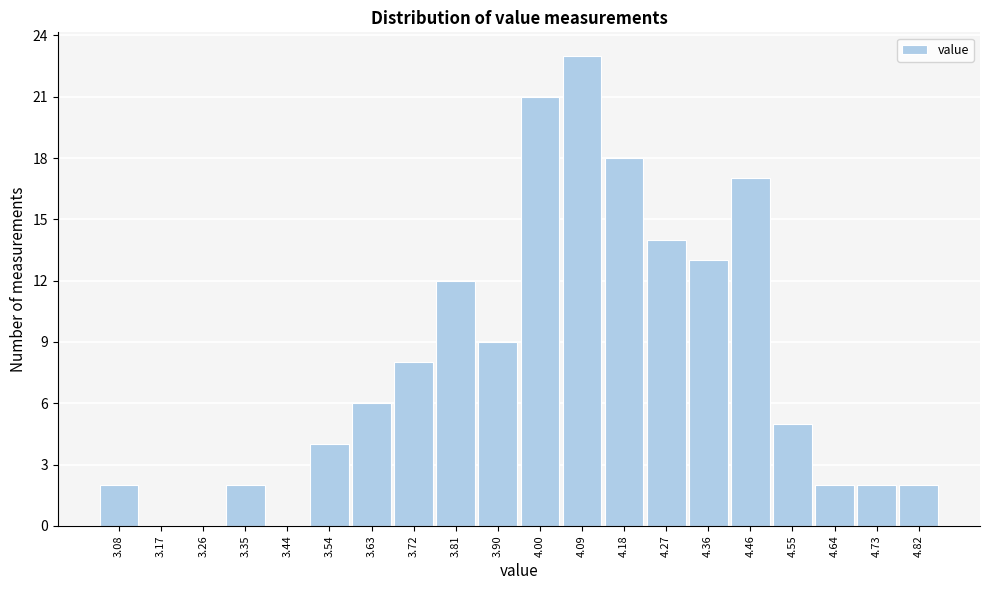

Reading left to right, list every bar in this chart as the range it spans on the x-axis followed by its height. Neither the bar edges nor the heights are printed on the chart, so give them approximately, as read against the axes.

3.030 to 3.122: 2
3.122 to 3.214: 0
3.214 to 3.306: 0
3.306 to 3.398: 2
3.398 to 3.490: 0
3.490 to 3.582: 4
3.582 to 3.674: 6
3.674 to 3.766: 8
3.766 to 3.858: 12
3.858 to 3.950: 9
3.950 to 4.042: 21
4.042 to 4.134: 23
4.134 to 4.226: 18
4.226 to 4.318: 14
4.318 to 4.410: 13
4.410 to 4.502: 17
4.502 to 4.594: 5
4.594 to 4.686: 2
4.686 to 4.778: 2
4.778 to 4.870: 2